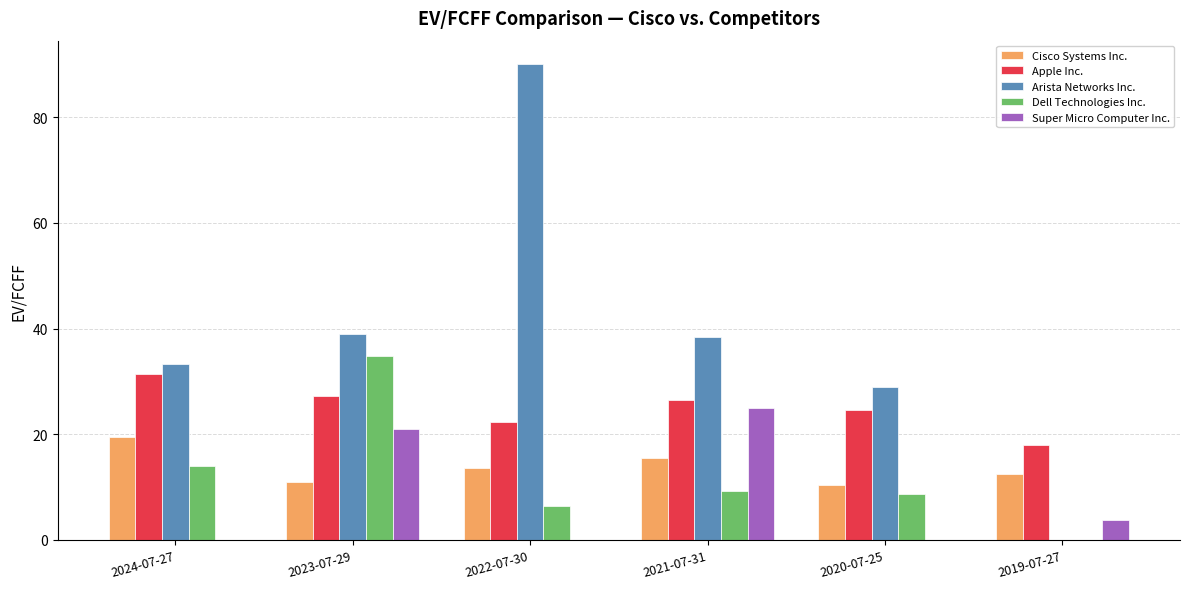

Which category has the highest value in the Super Micro Computer Inc. series?

2021-07-31